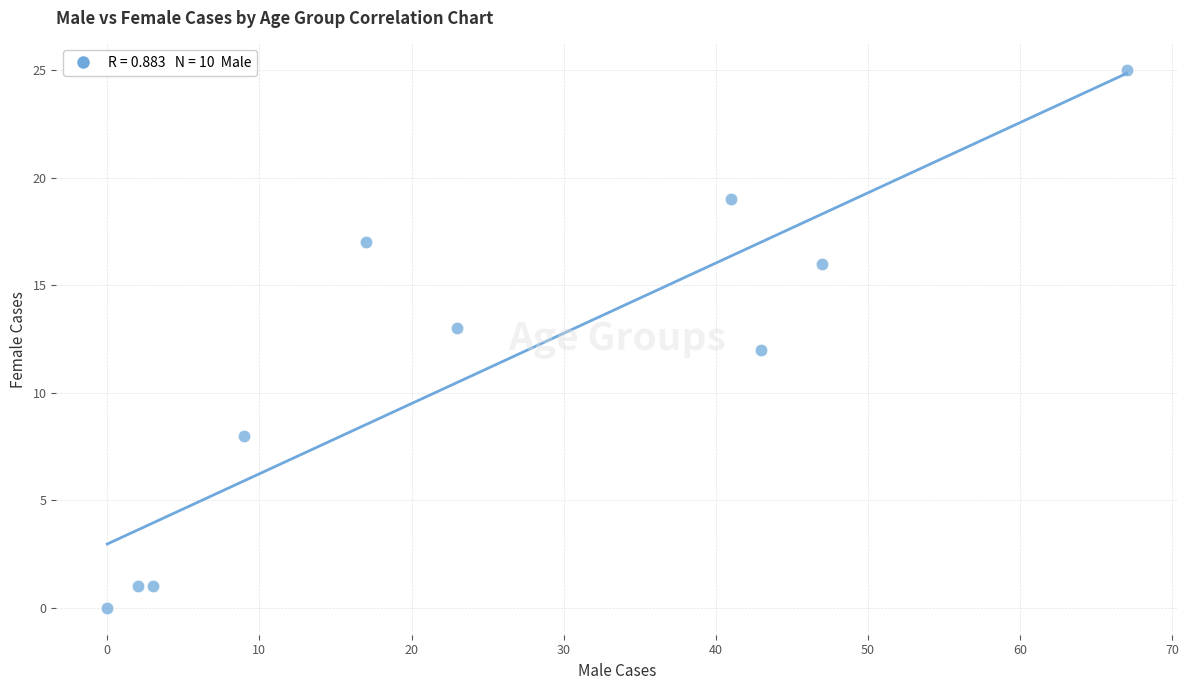

What is the range of X values (max minus min)?

67